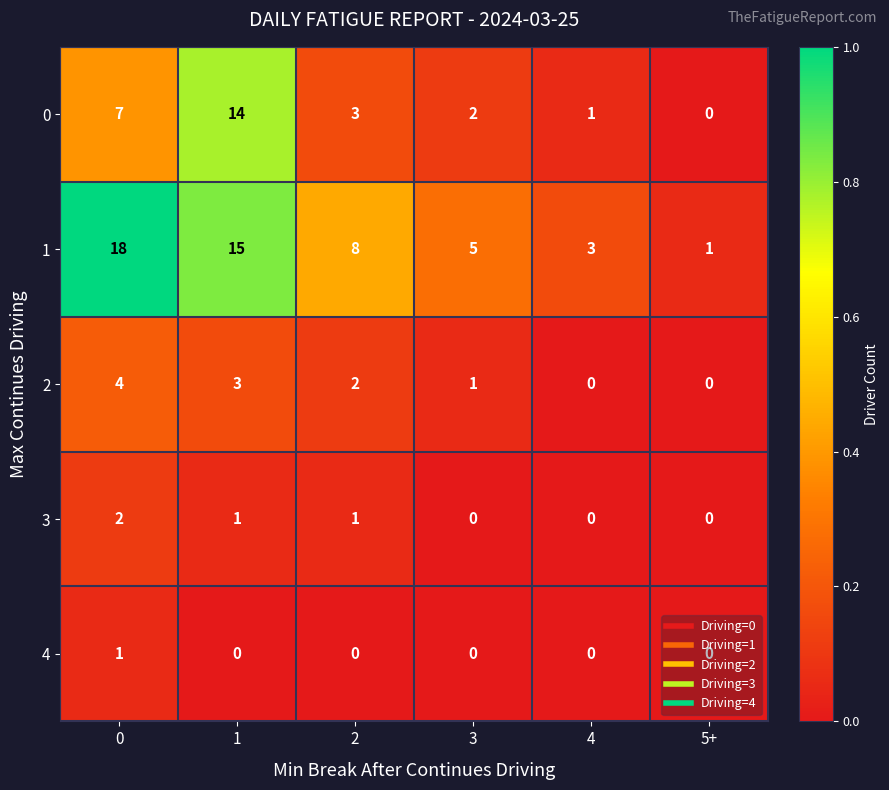

What is the difference between the second highest and second lowest values in the 0 series?

6